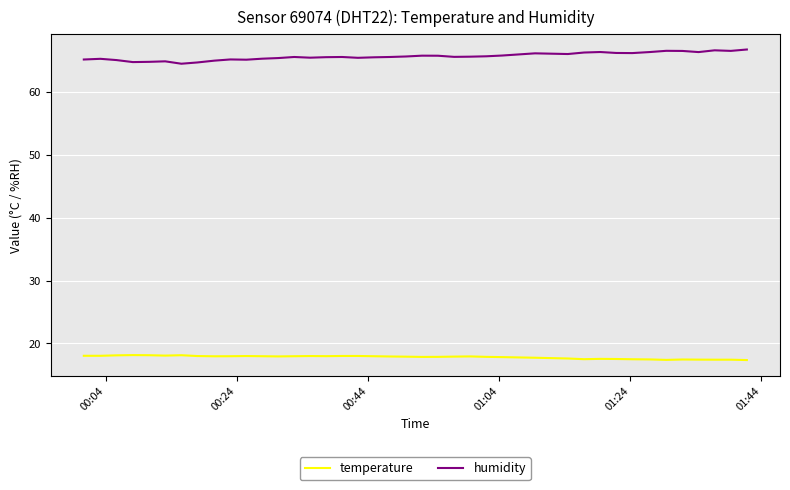

True or false: humidity and temperature intersect in this chart.

False